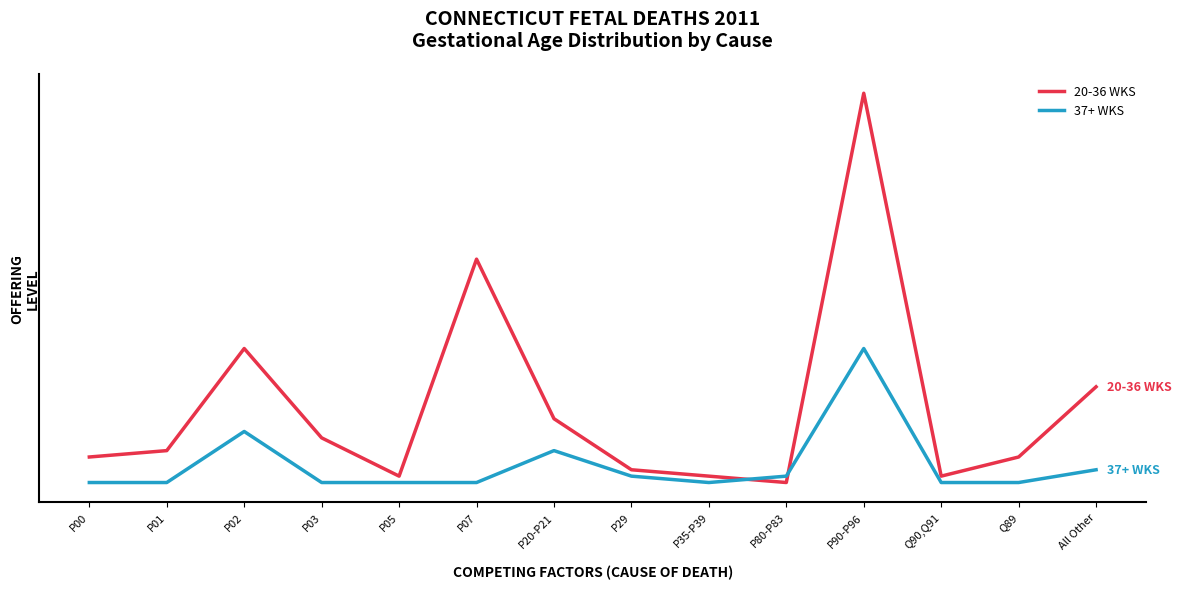

Does the chart have visible grid lines?

No